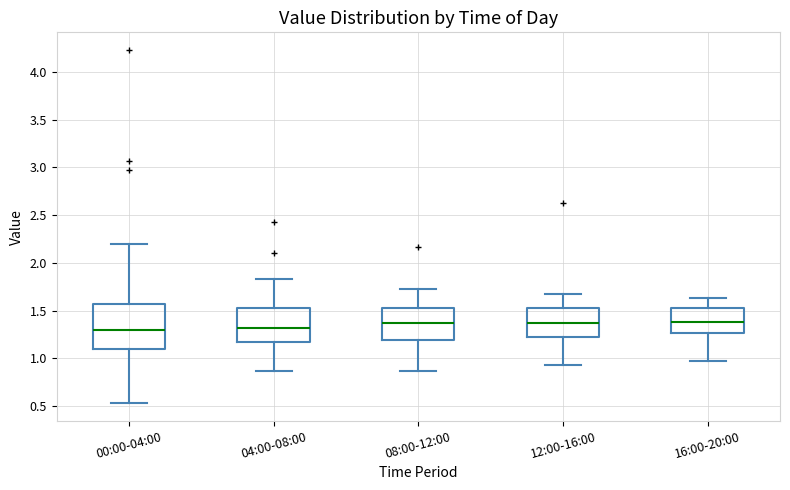

Where is the lower edge of the box for 00:00-04:00 on the y-axis? The values are not printed on the chart, so give them approximately, as read against the axis.

1.10